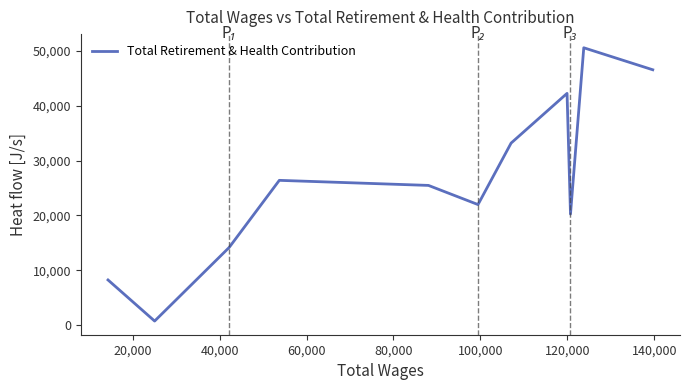

What is the greatest value displayed?

50567